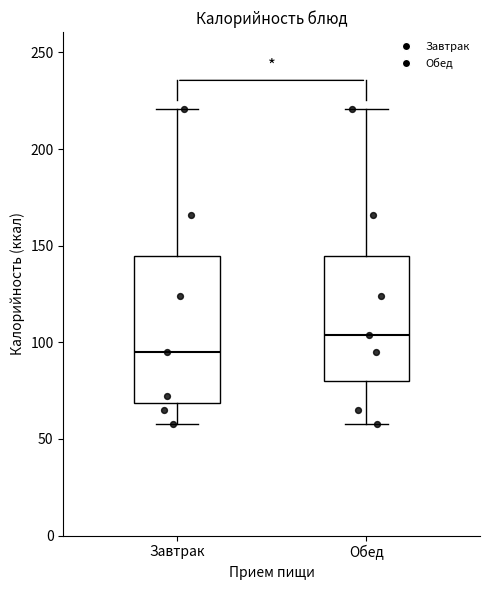

Which box's median line is the lowest?

Завтрак